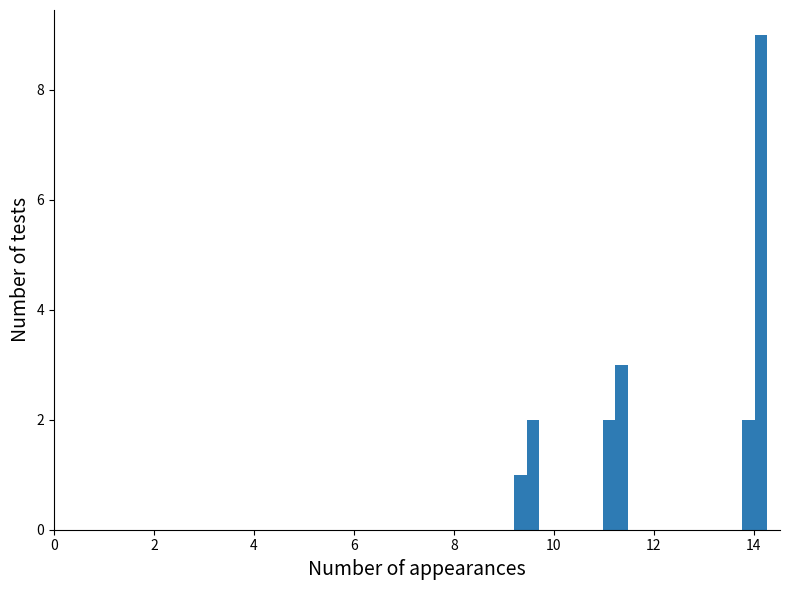

Around what value on the x-axis is the tallest bar? Give the approximate position of its centre, as read against the axis.

14.2